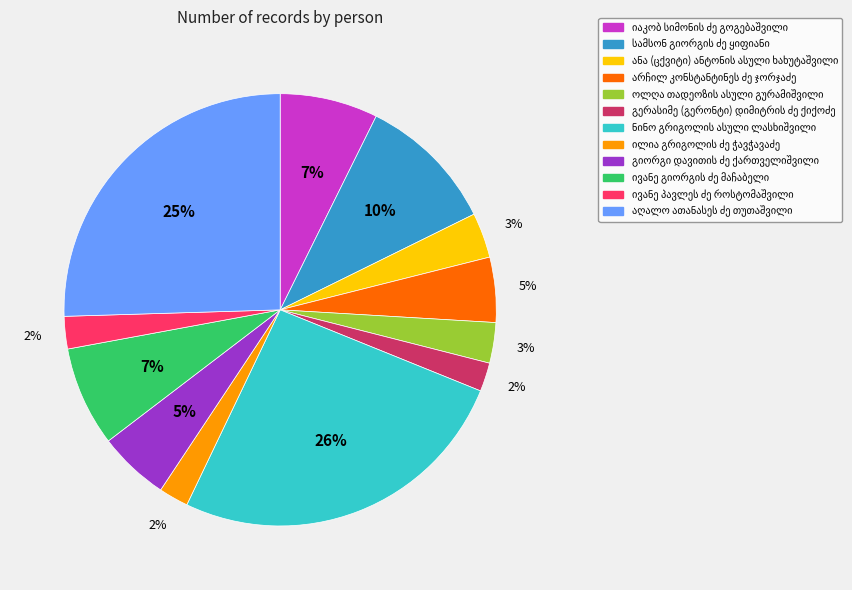

Is there any slice that represents more than half of the pie?

No